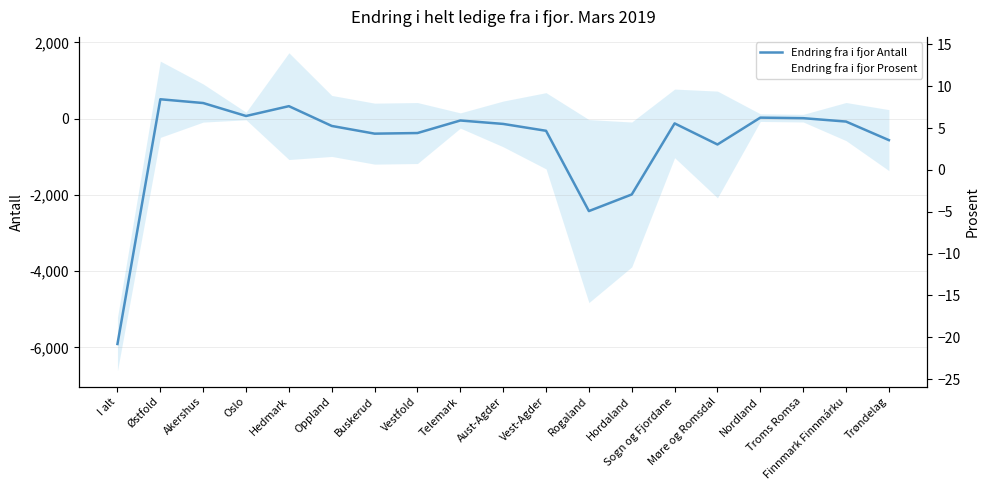

How many lines are shown in the chart?

2